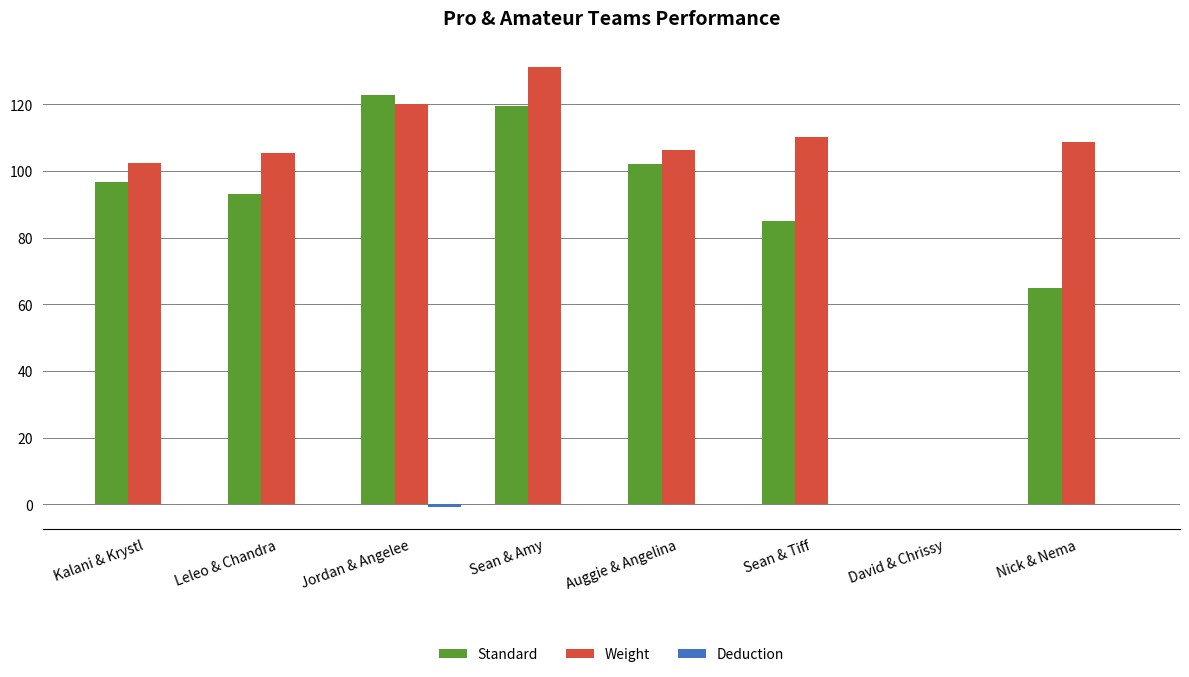

The value of Standard at Nick & Nema is 65.0. True or false?

True